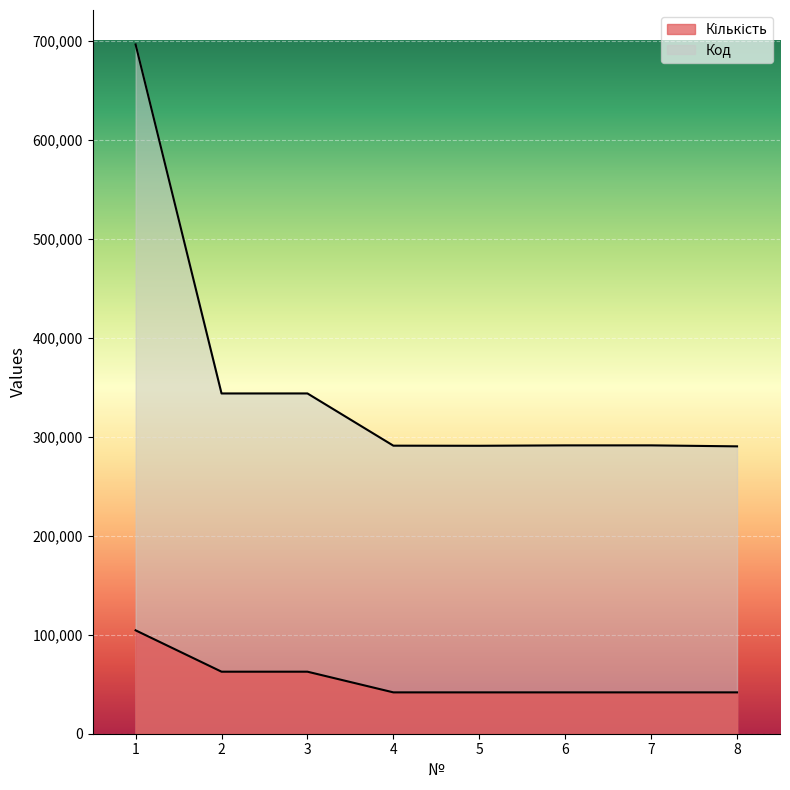

How many lines are shown in the chart?

2